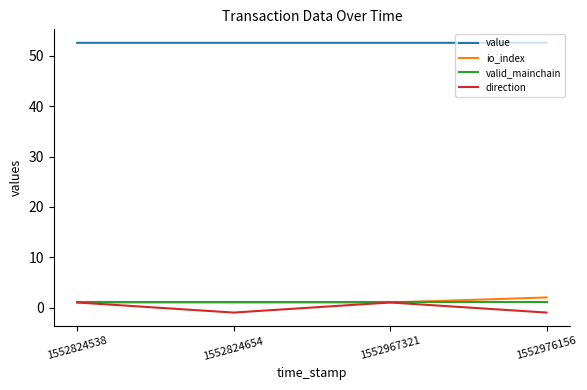

Is this an area chart (filled region under the line)?

No